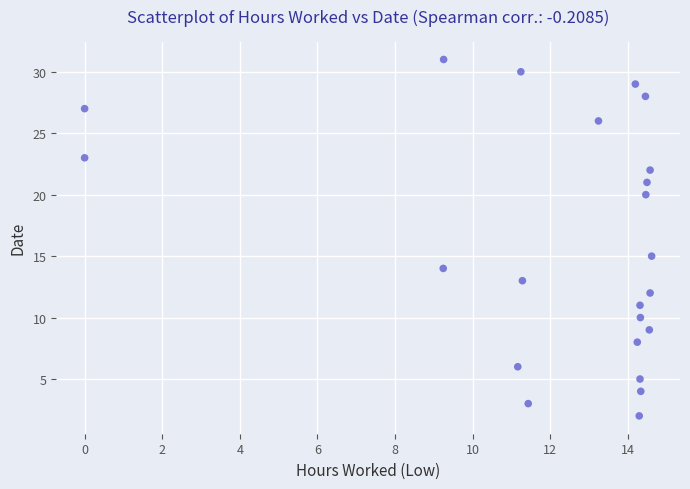

What is the range of Y values (max minus min)?

29